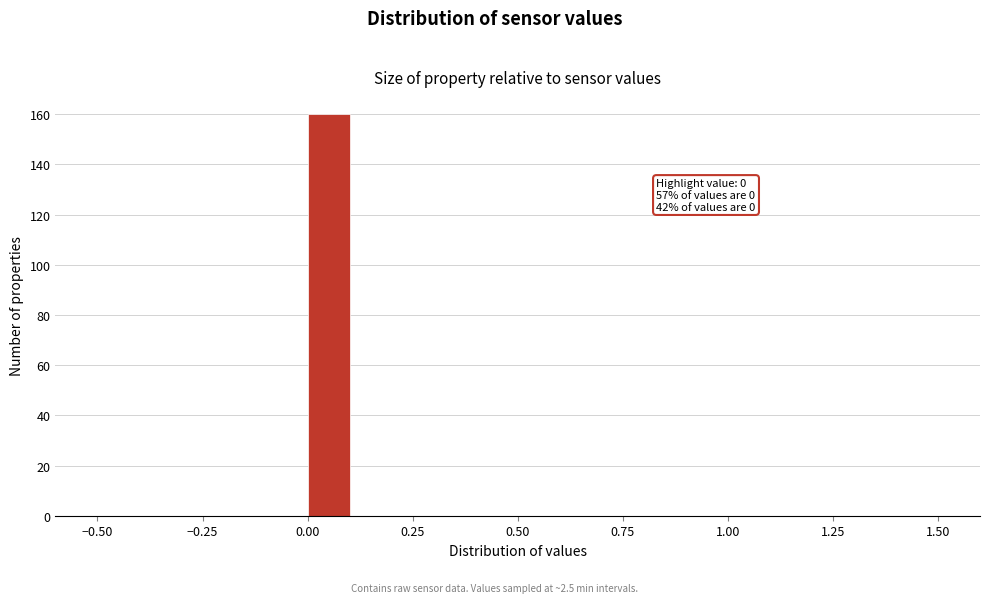

Read against the x-axis, roughly where is the centre of the tallest bar?

0.05